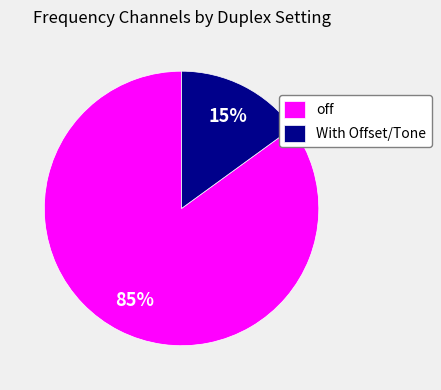

How many segments does this pie chart have?

2